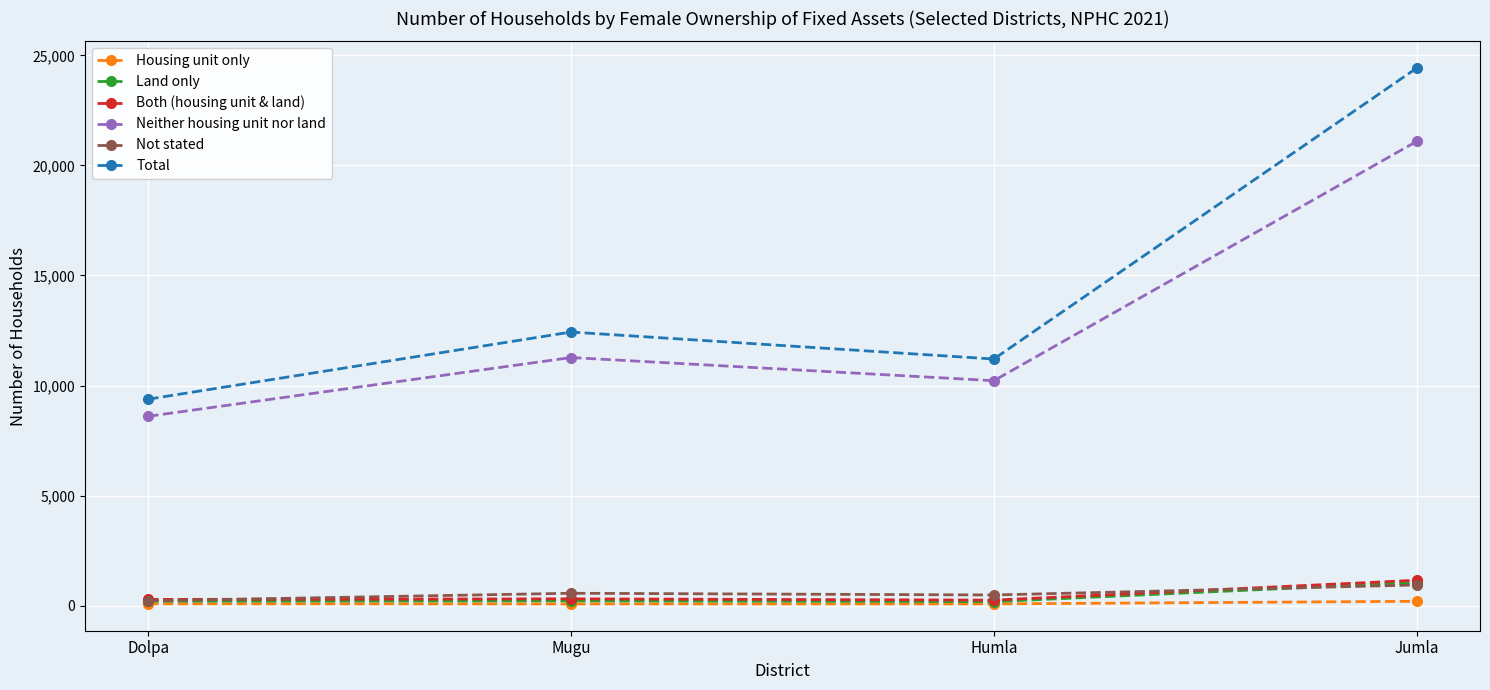

What position from the left is Dolpa?

1